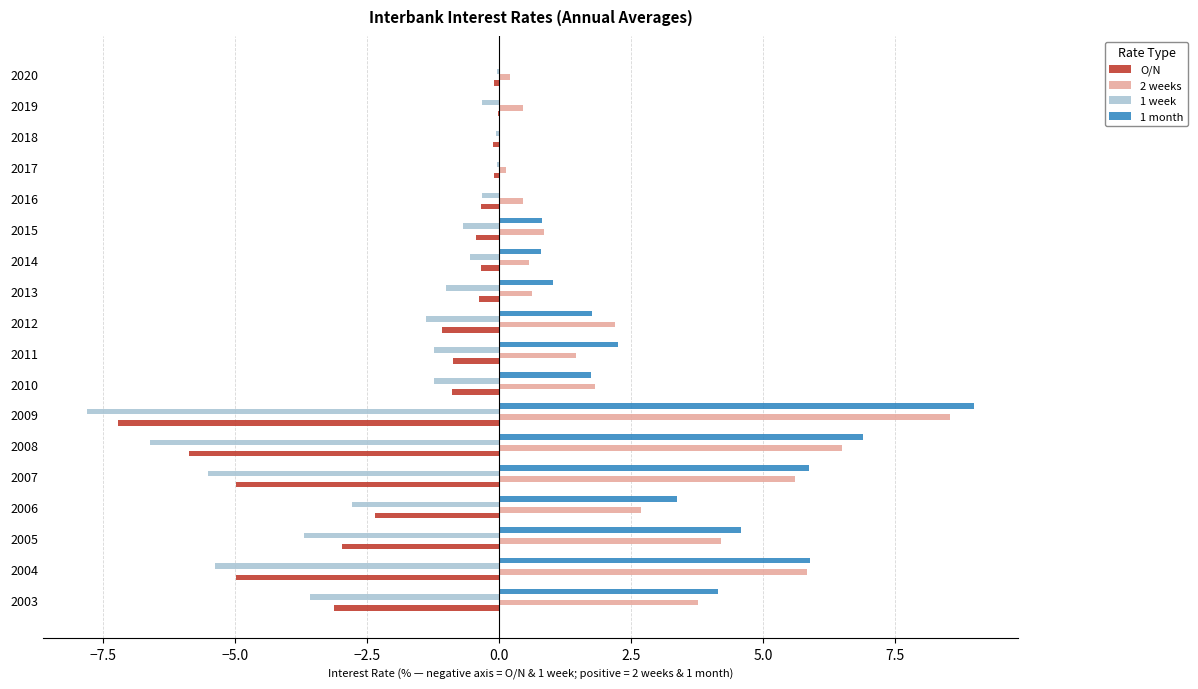

Which category has the highest value across all series?

2009